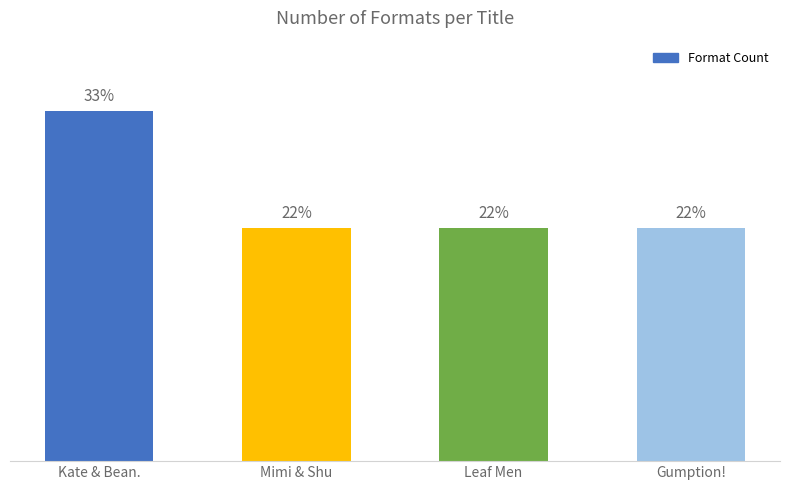

Are the bars horizontal?

No